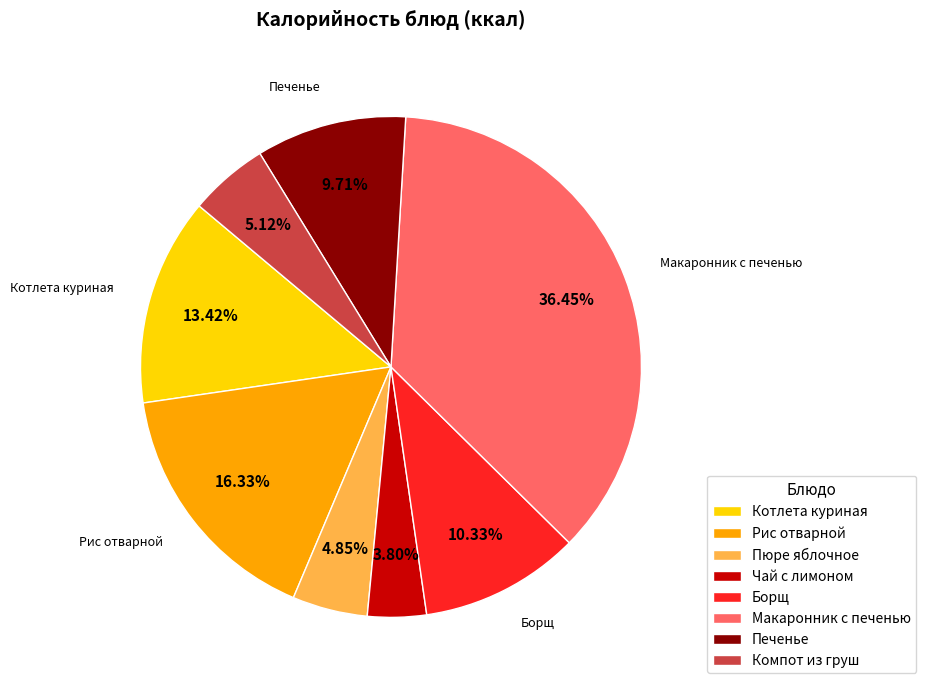

Between Компот из груш and Чай с лимоном, which is larger?

Компот из груш